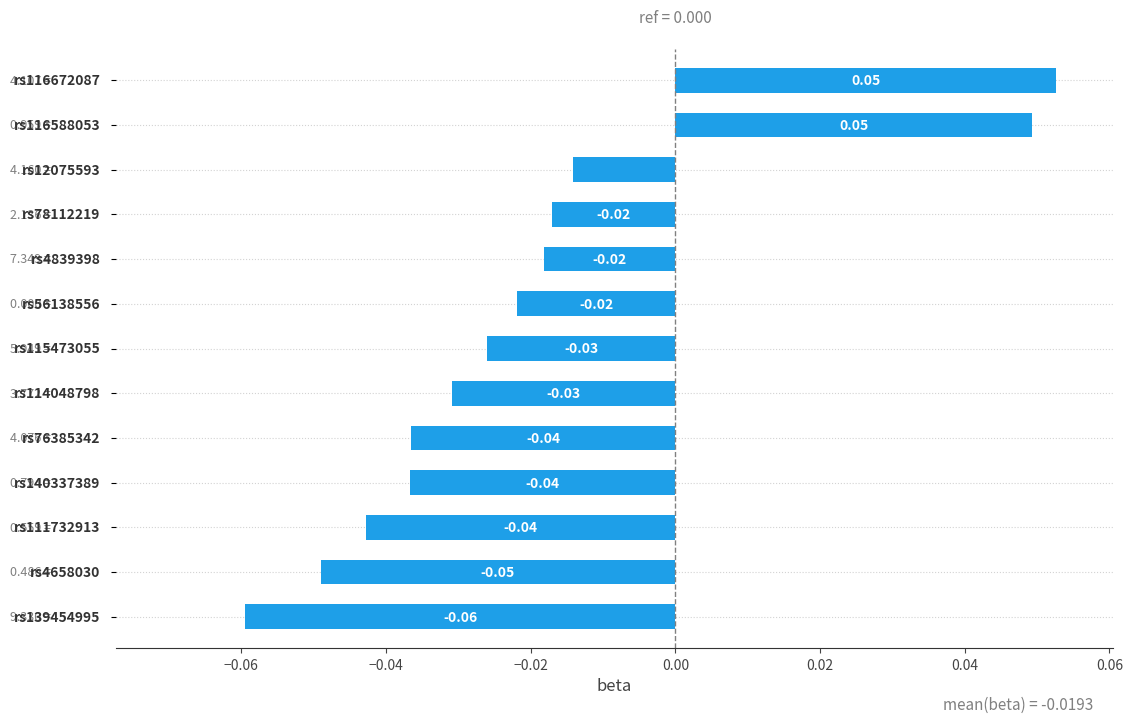

Does the chart contain stacked bars?

No